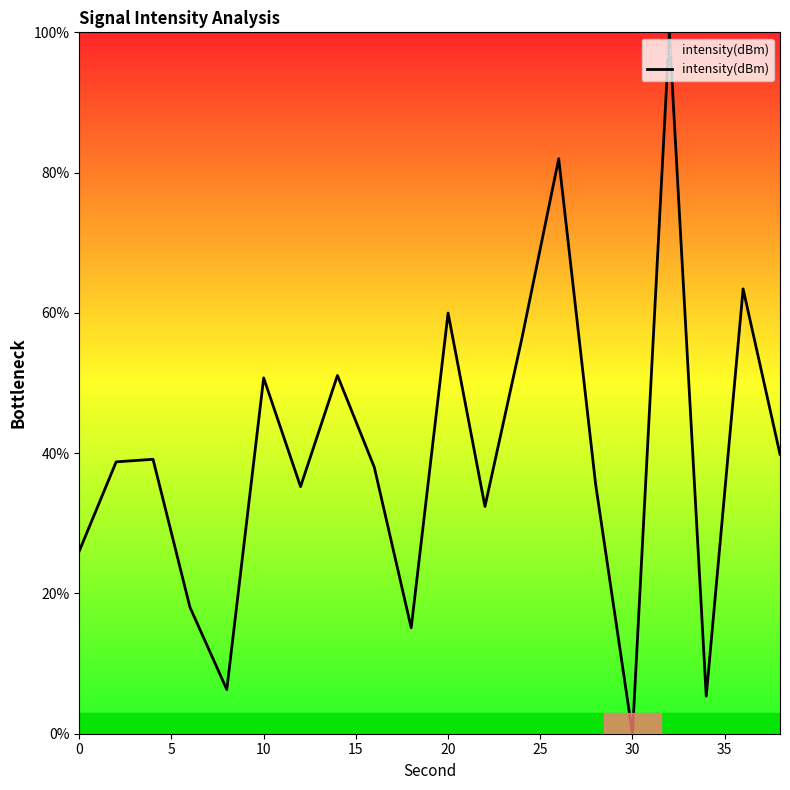

What is the maximum value shown in the chart?

100.0